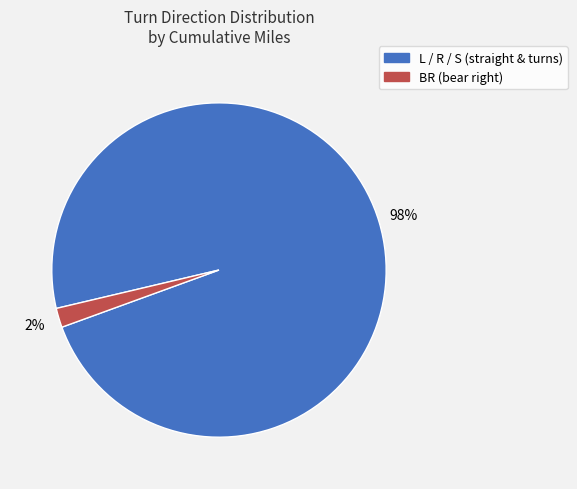

Is there a majority slice in this chart?

Yes